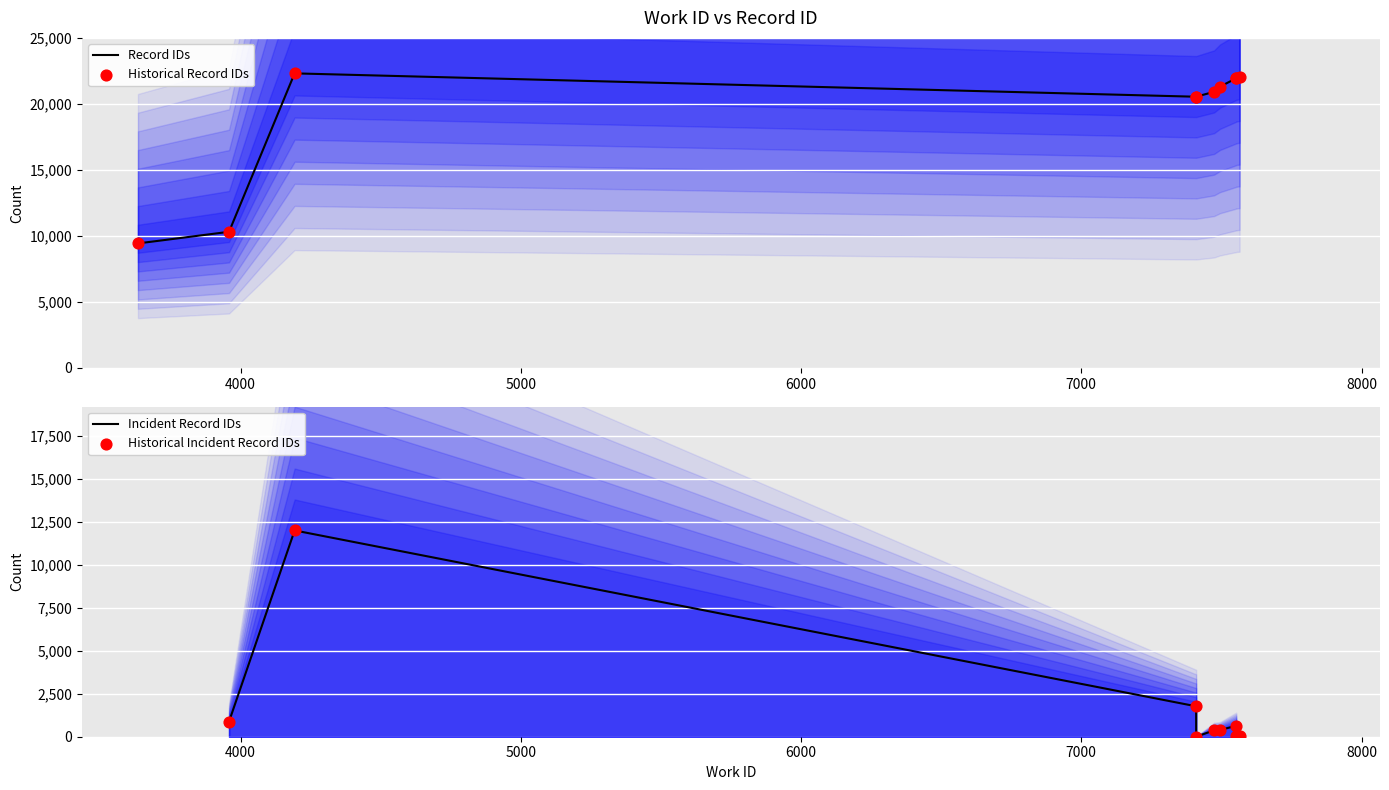

What is the change in value from 3634 to 7553?

+12510